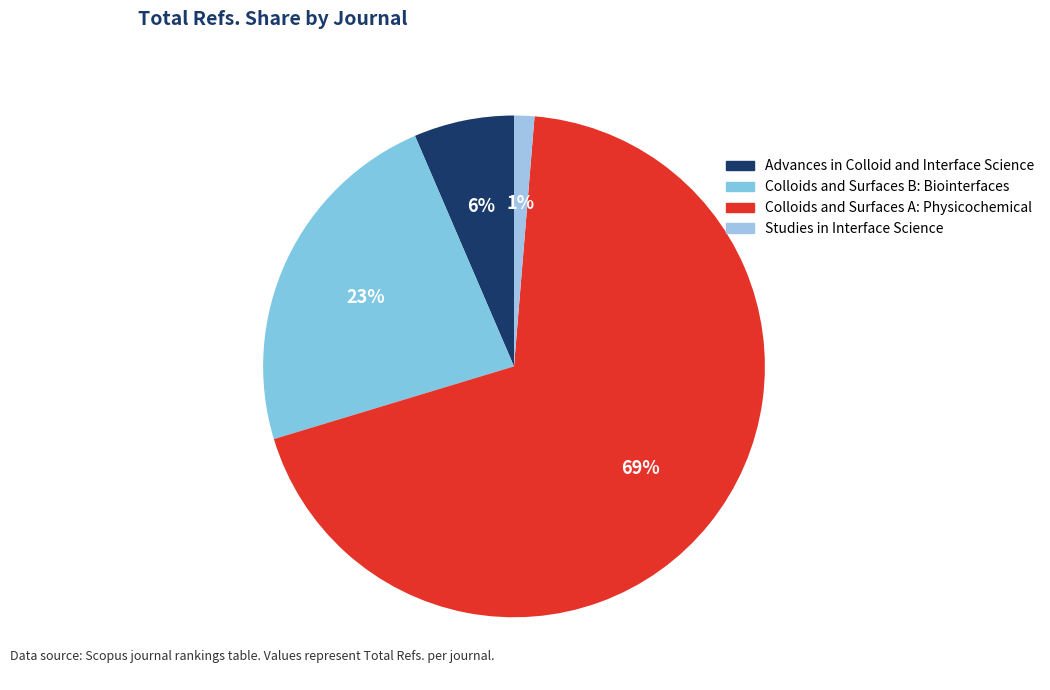

To the nearest percent, what is the average slice percentage?

25%